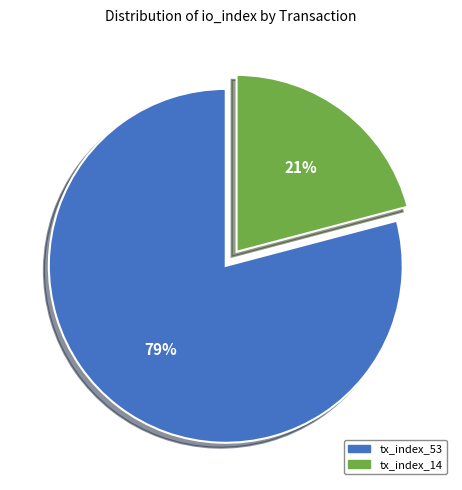

What is the largest slice in the pie chart?

tx_index_53